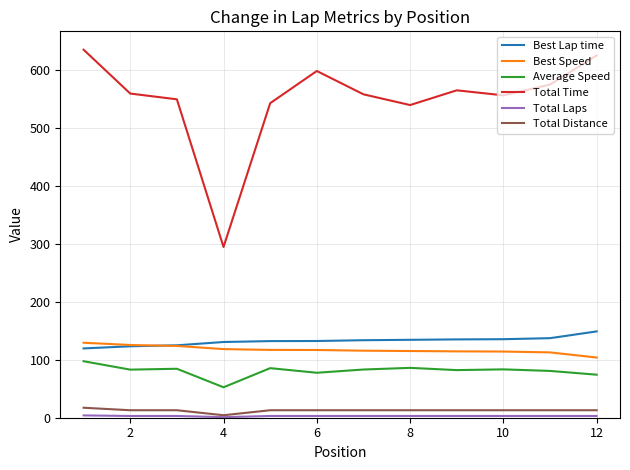

Which series has the largest total across all categories?

Total Time